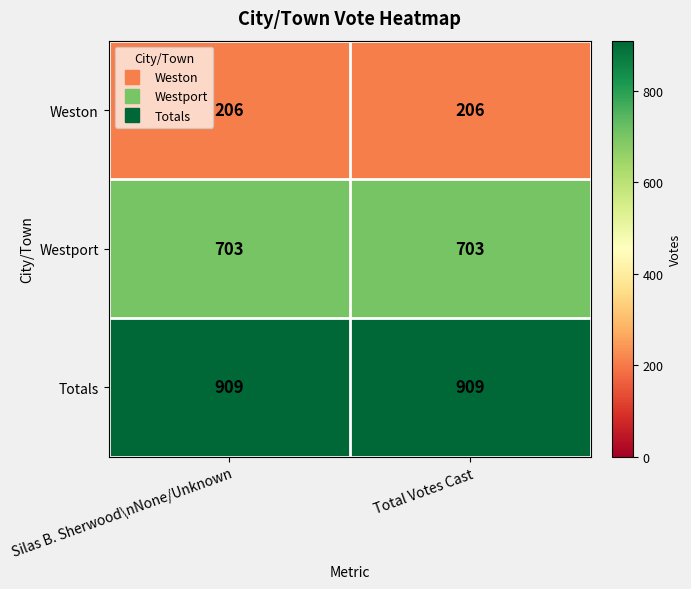

What is the minimum value shown in the chart?

206